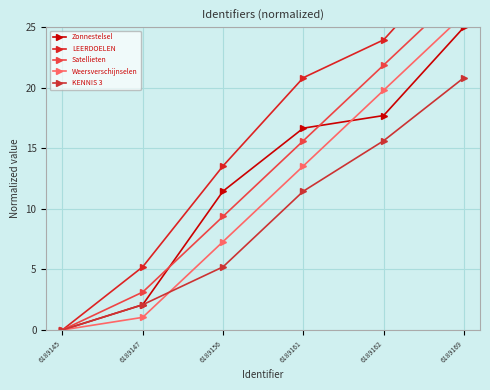

Is it true that Satellieten equals 2.2 at 6189156?

False